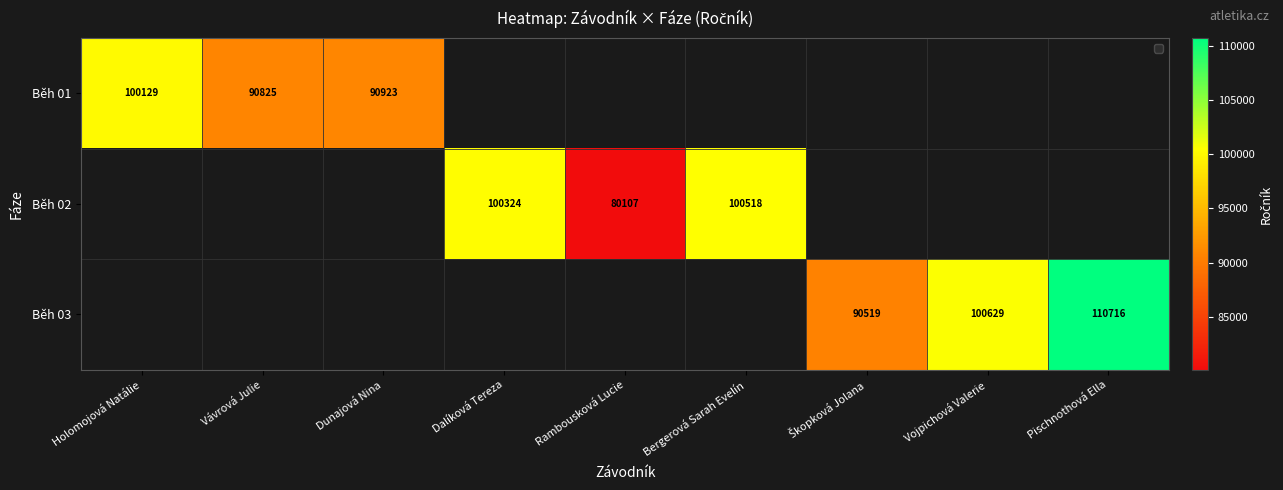

The Běh 03 series shows 172177 at Vojpichová Valerie. True or false?

False